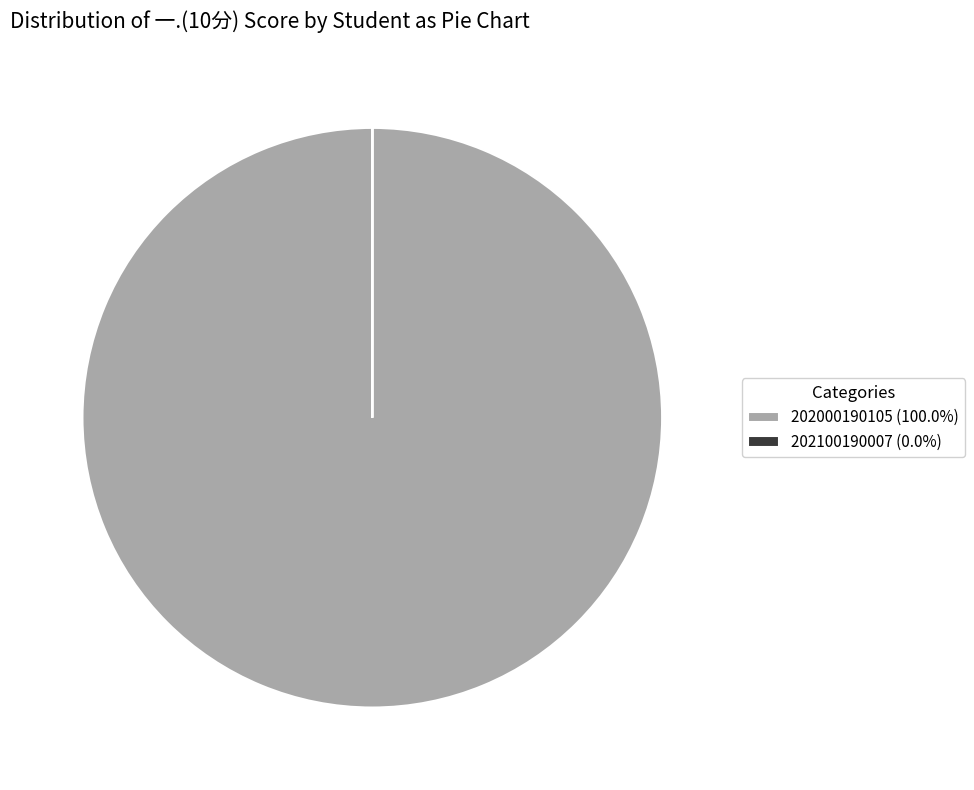

Does 202000190105 (100.0%) represent more than half of the total?

Yes